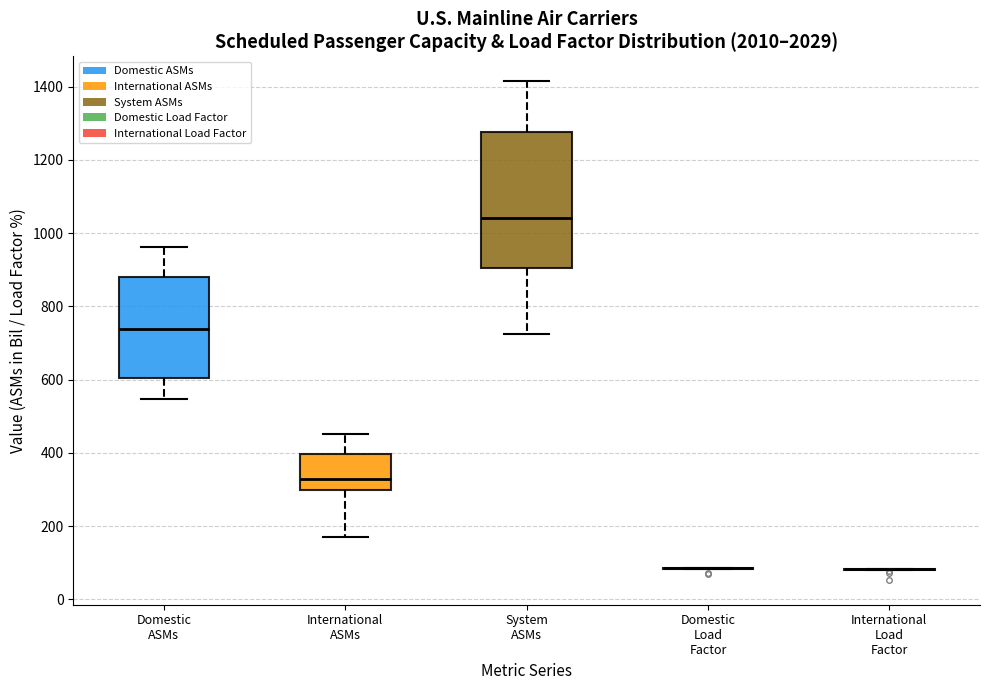

Reading left to right, transcribe this box plot: for each box, give where its median line is, the range the box spans, and where its two whiskers end, as read against the y-axis. The values are not printed on the chart, so give them approximately, as read against the axis.

Domestic ASMs: median 740, box 600 to 880, whiskers 540 to 960
International ASMs: median 320, box 300 to 400, whiskers 160 to 460
System ASMs: median 1040, box 900 to 1280, whiskers 720 to 1420
Domestic Load Factor: box collapsed to a line at 80, whiskers 80 to 80
International Load Factor: box collapsed to a line at 80, whiskers 80 to 80